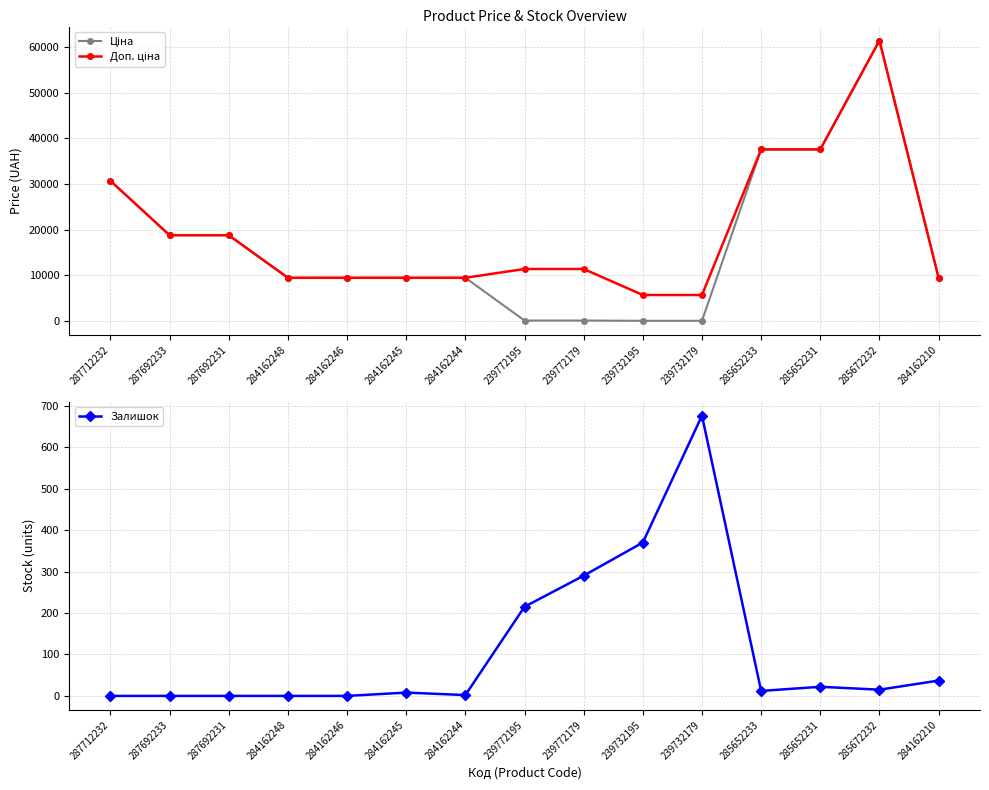

True or false: Доп. ціна and Залишок intersect in this chart.

False